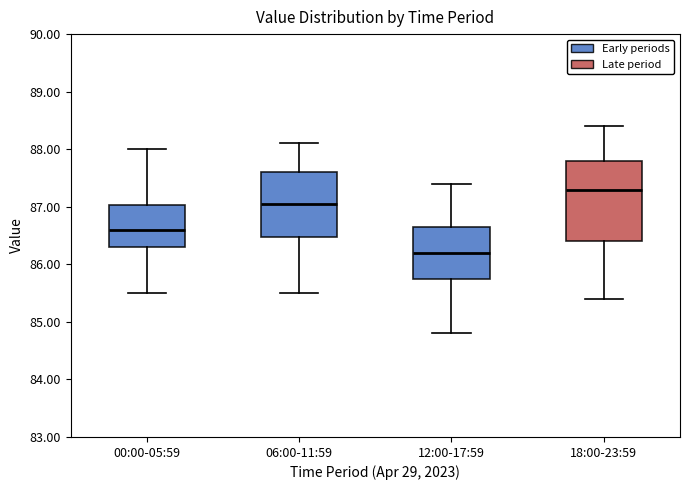

Reading left to right, transcribe this box plot: for each box, give where its median line is, the range the box spans, and where its two whiskers end, as read against the y-axis. The values are not printed on the chart, so give them approximately, as read against the axis.

00:00-05:59: median 86.6, box 86.3 to 87.0, whiskers 85.5 to 88.0
06:00-11:59: median 87.1, box 86.5 to 87.6, whiskers 85.5 to 88.1
12:00-17:59: median 86.2, box 85.8 to 86.7, whiskers 84.8 to 87.4
18:00-23:59: median 87.3, box 86.4 to 87.8, whiskers 85.4 to 88.4